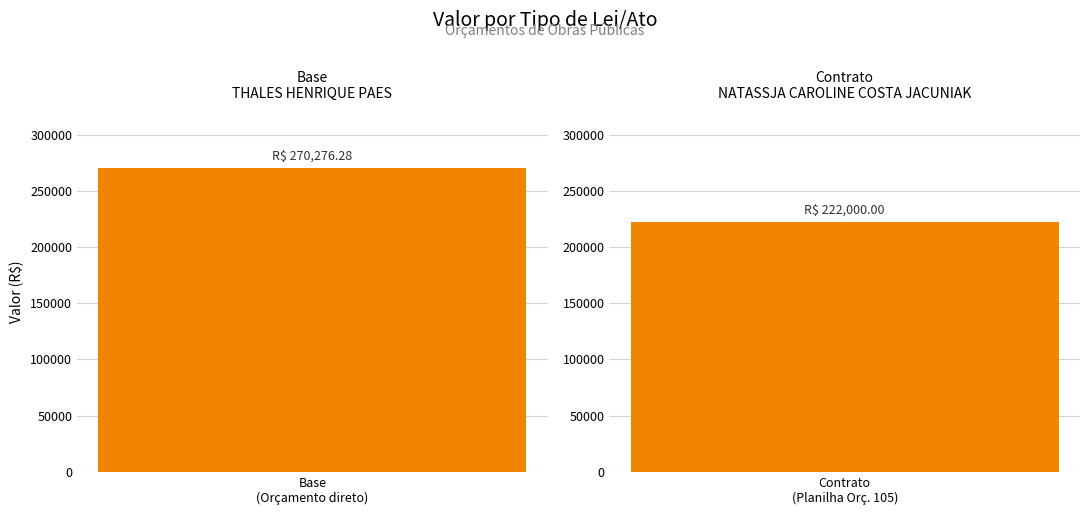

What is the approximate value at Planilha Orçamentária Contratada (105)?

222000.0